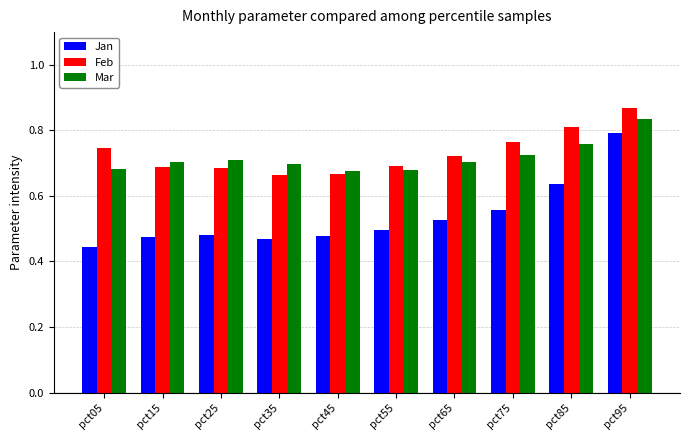

What are all the series names shown in the legend?

Jan, Feb, Mar